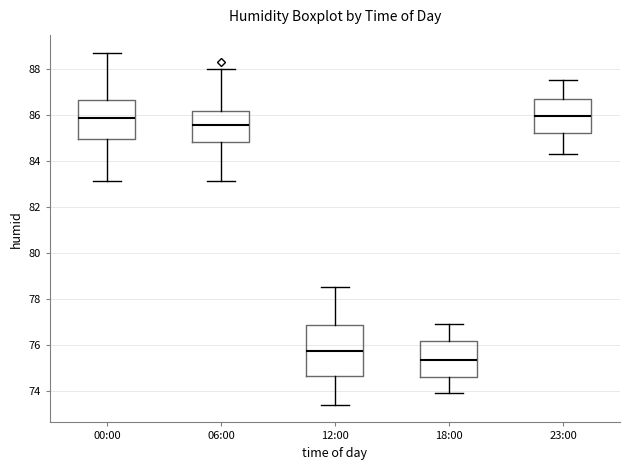

Comparing the boxes themselves (not the whiskers), which one is the tallest?

12:00